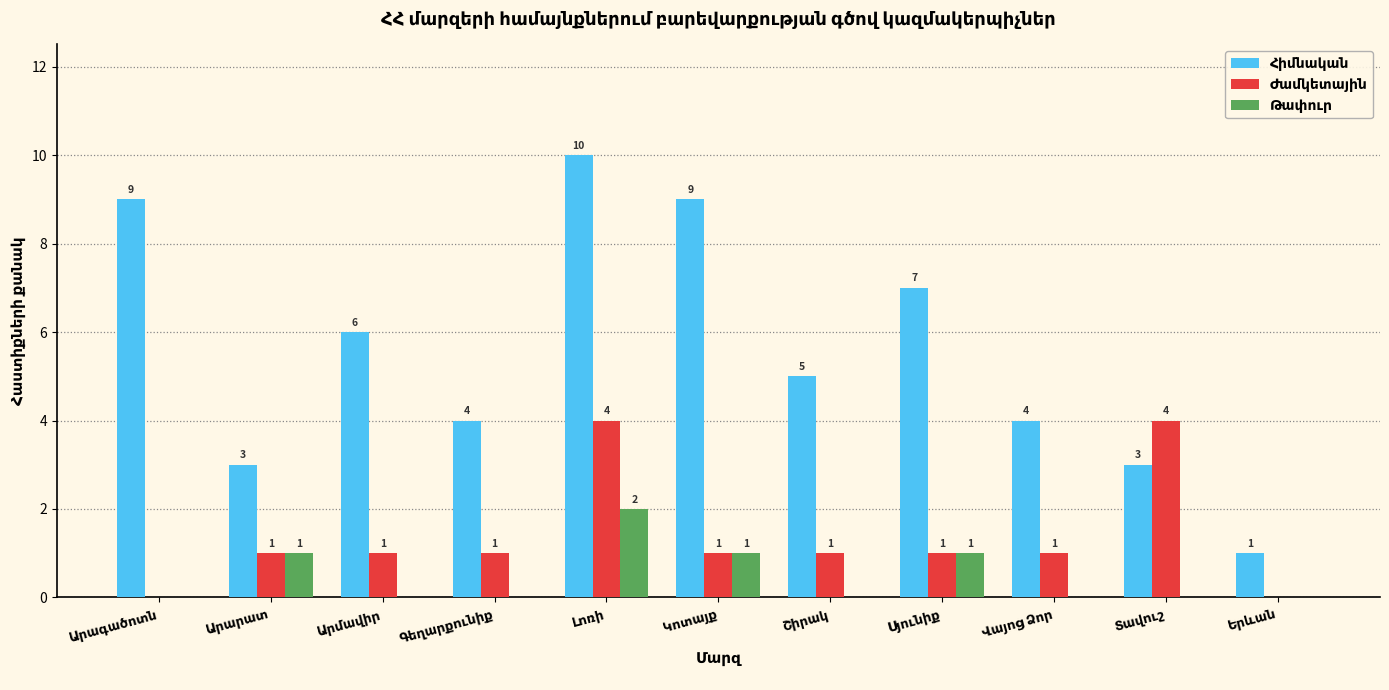

What is the label of the 8th bar from the right?

Գեղարքունիք